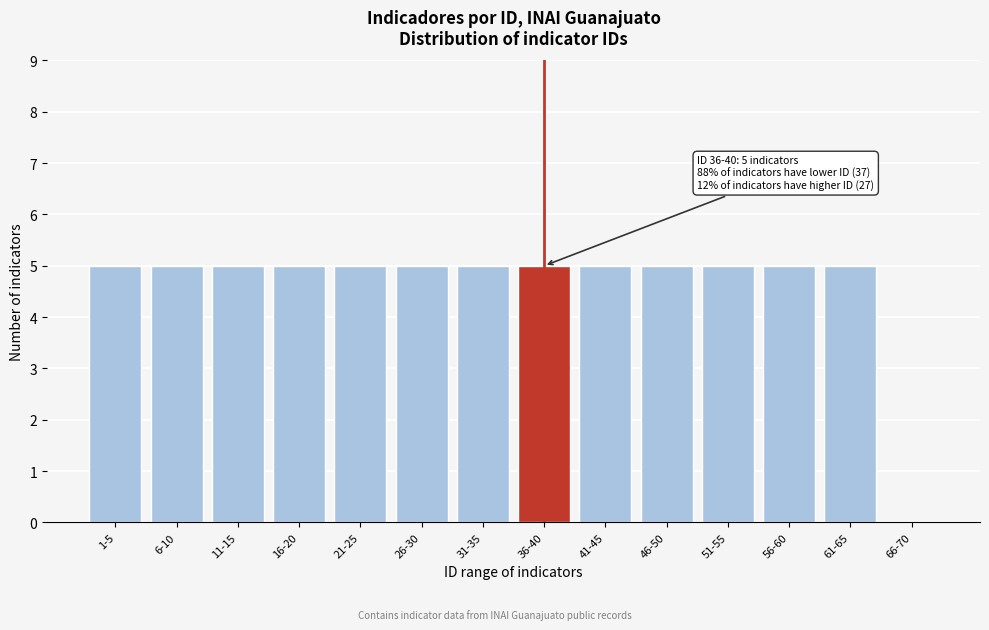

Reading left to right, transcribe all the data shown in this chart.

1-5=5	6-10=5	11-15=5	16-20=5	21-25=5	26-30=5	31-35=5	36-40=5	41-45=5	46-50=5	51-55=5	56-60=5	61-65=5	66-70=0